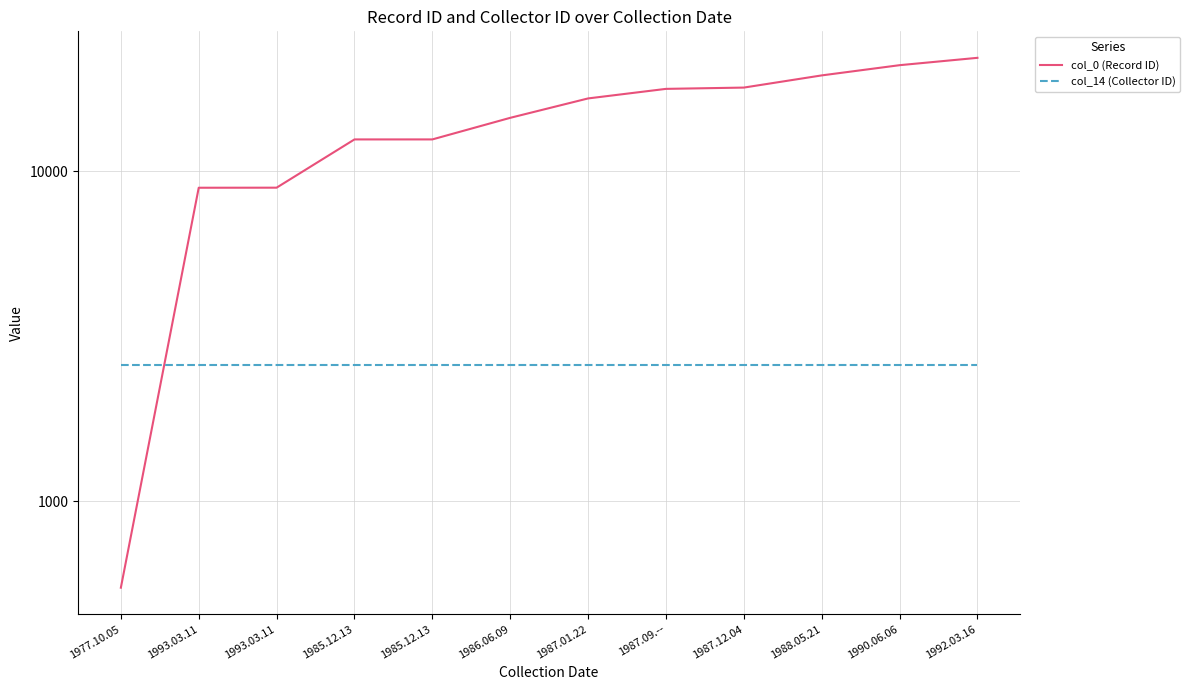

How many data points in col_0 (Record ID) are above 16636?

5